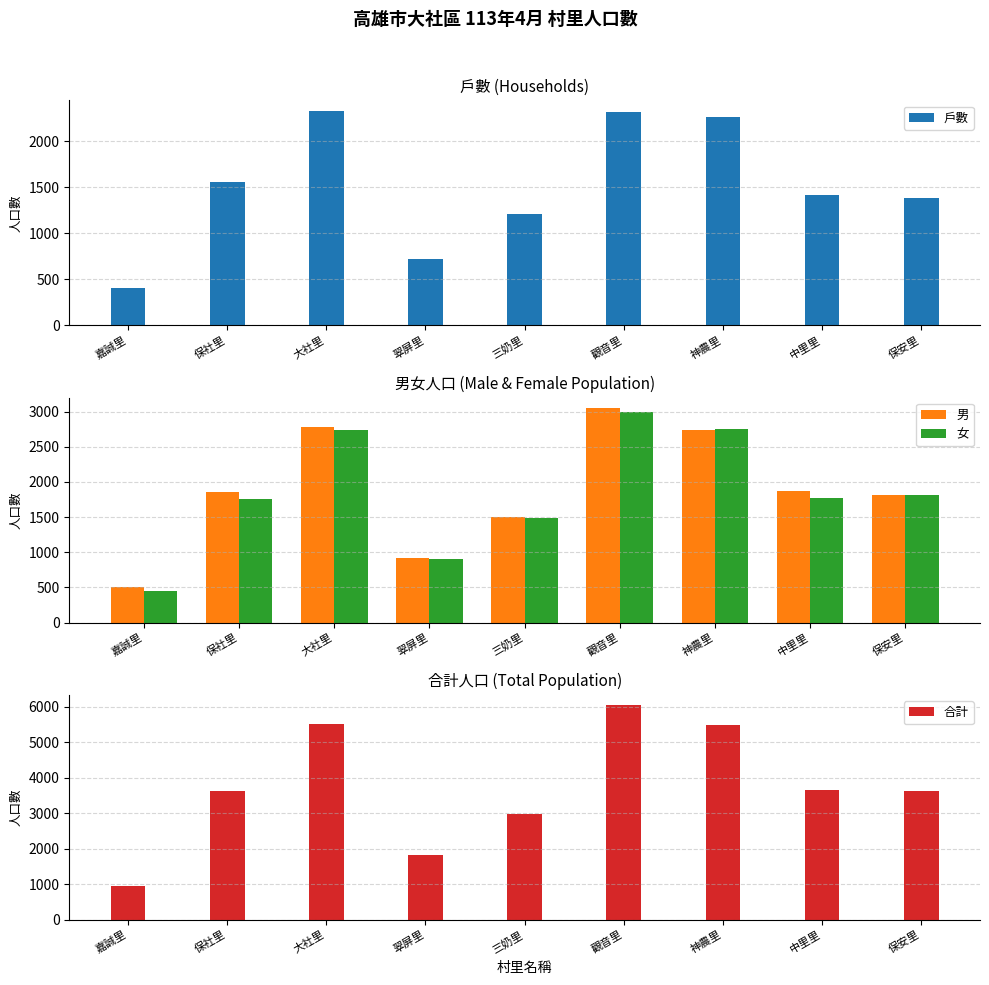

Which category has the highest value across all series?

觀音里